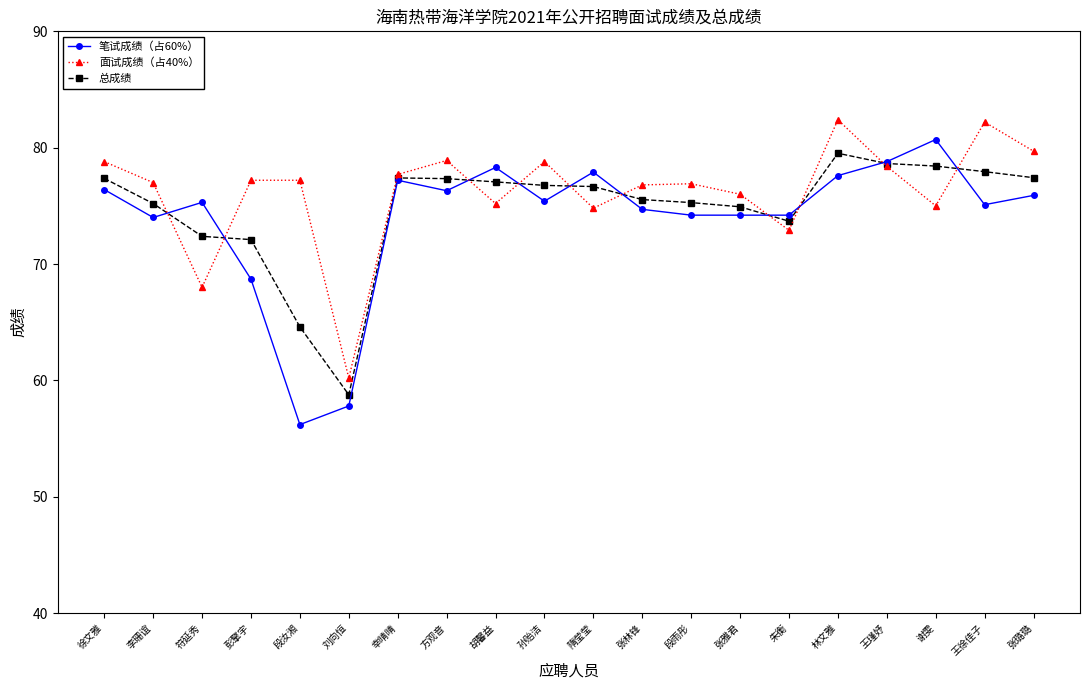

What is the spread (max minus min) of values at 孙贻洁?

3.4